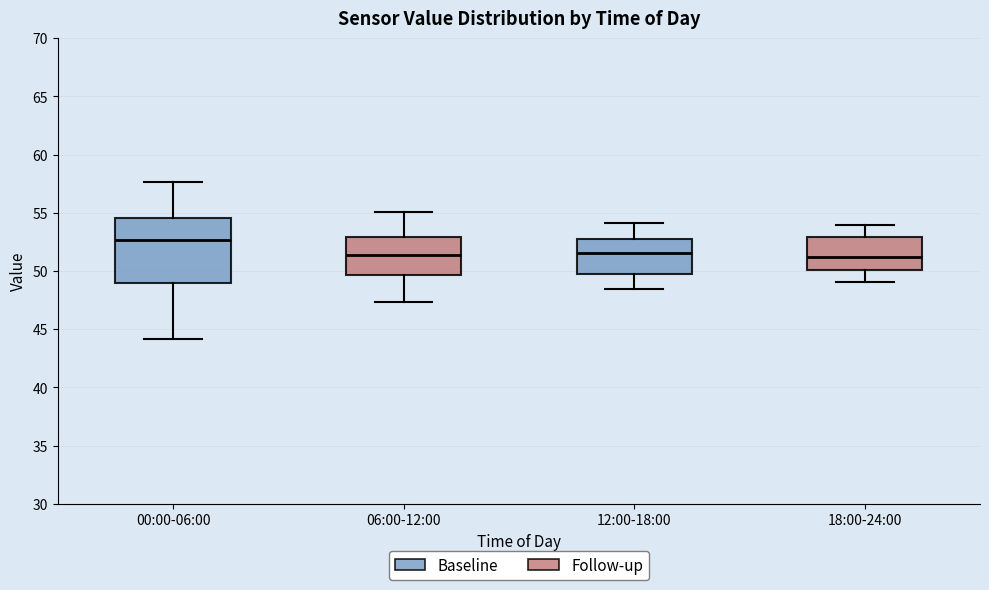

Comparing the boxes themselves (not the whiskers), which one is the tallest?

00:00-06:00